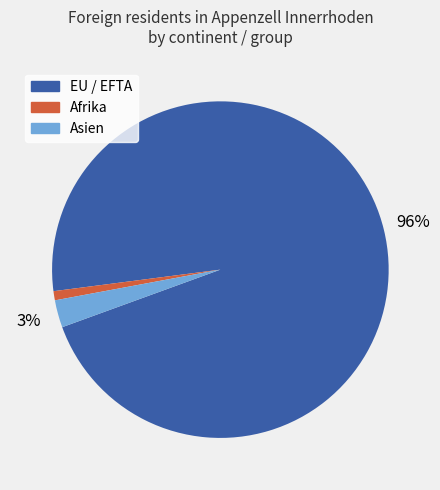

To the nearest percent, what is the average slice percentage?

33%